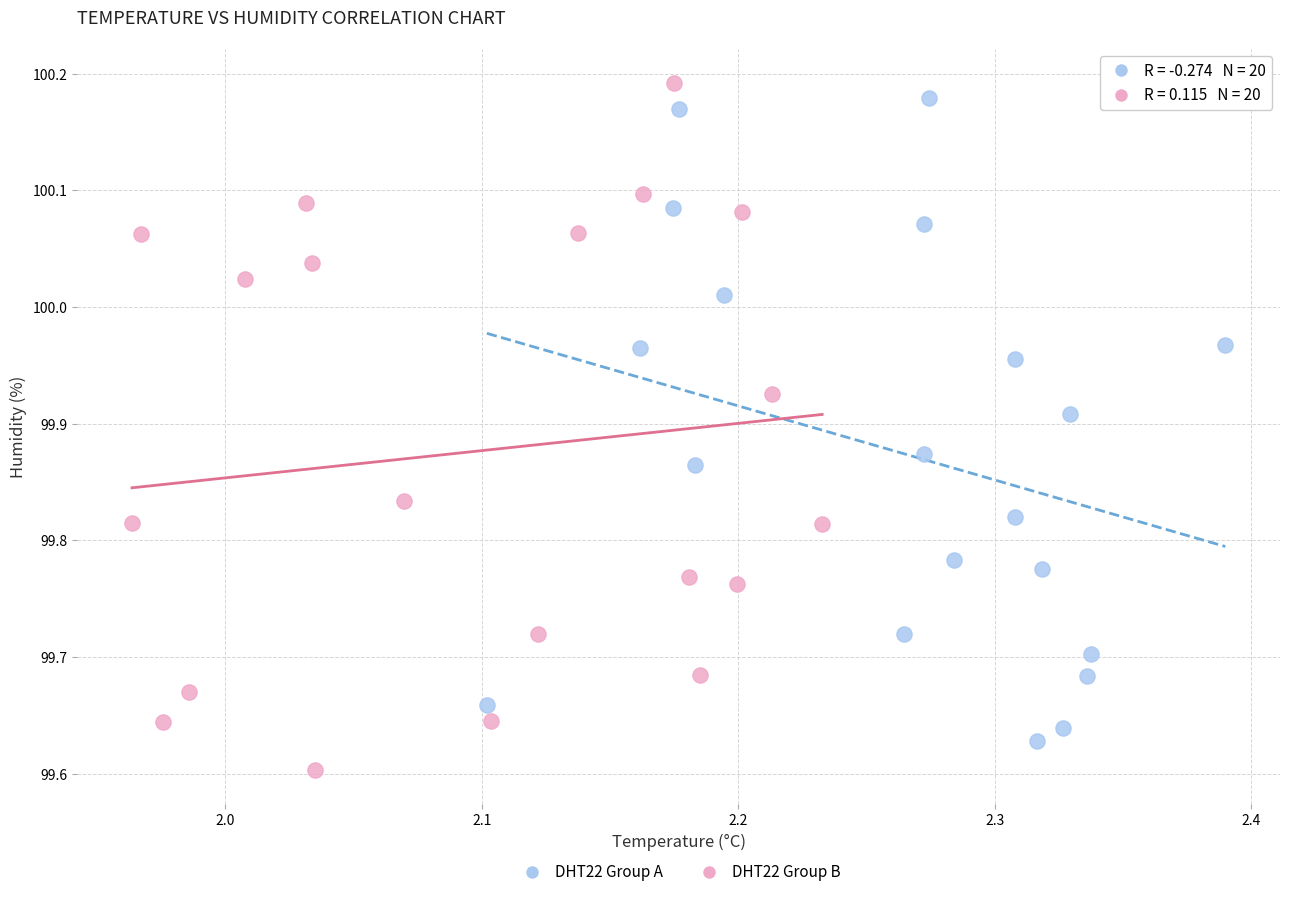

Which series reaches the minimum Y coordinate?

DHT22 Group B